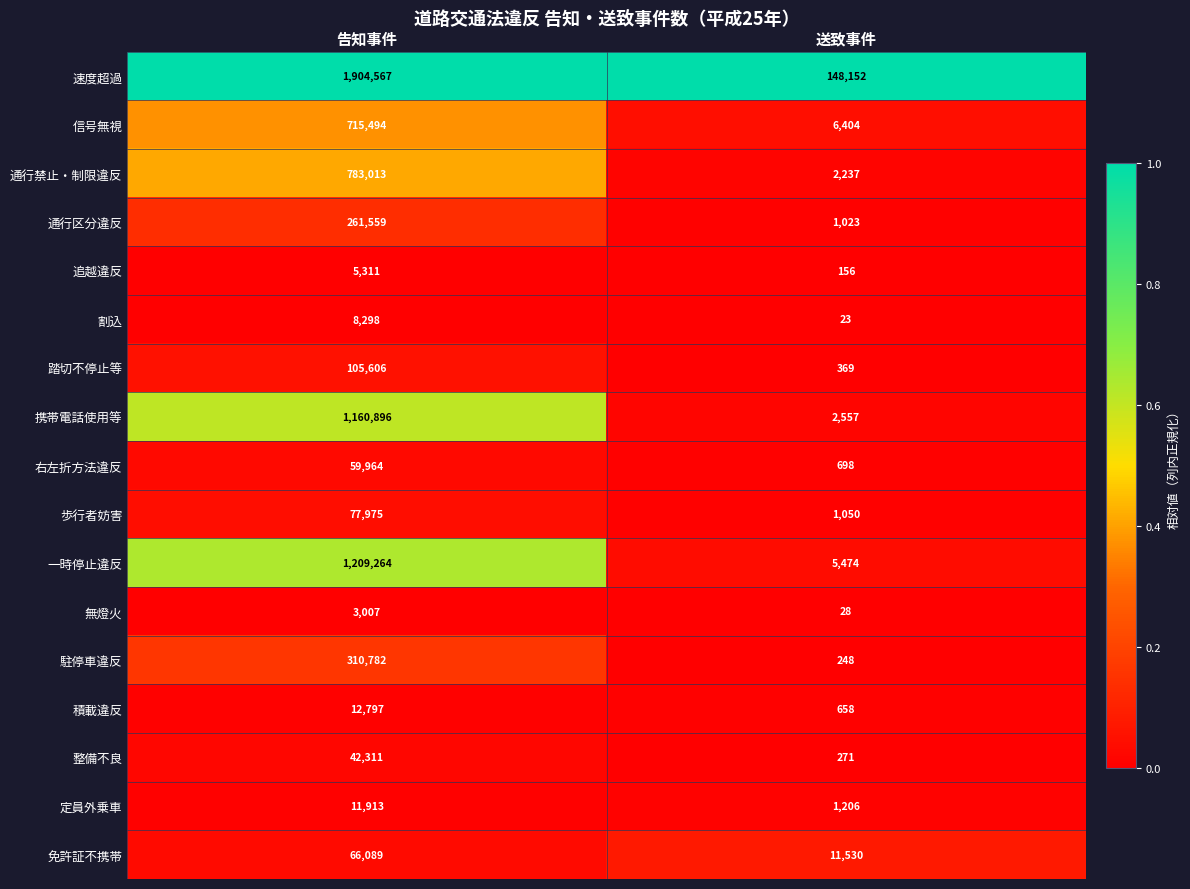

Where is 免許証不携帯 nearest to the value 38809?

送致事件